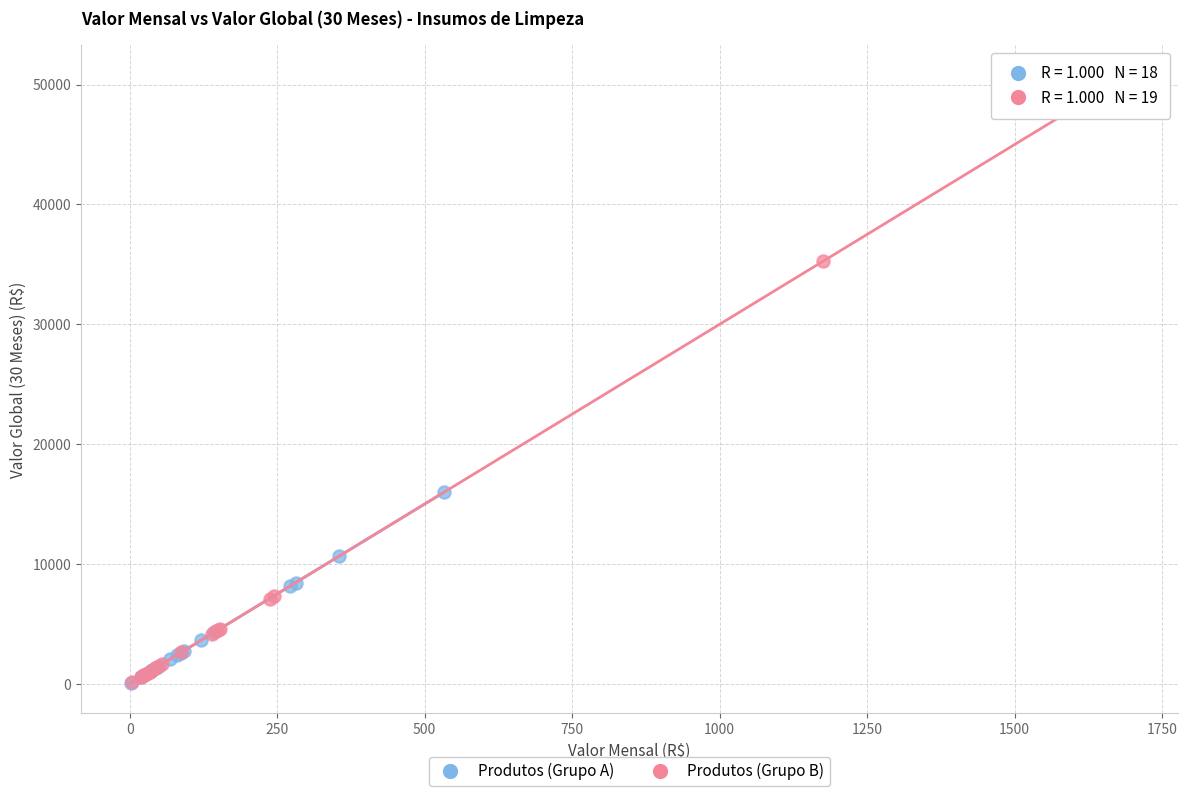

Which series has the widest spread of Y values?

Produtos (Grupo B)